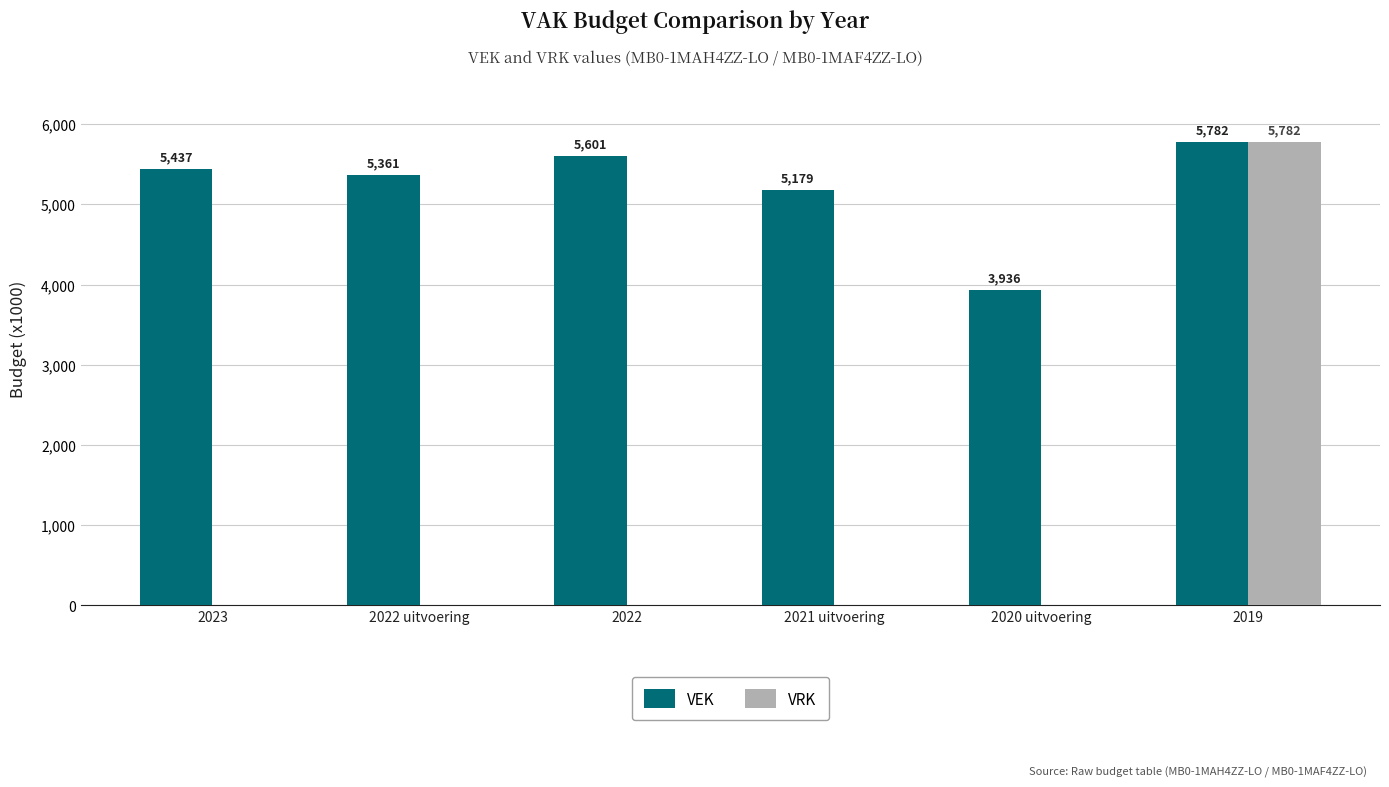

What is the maximum value shown in the chart?

5782